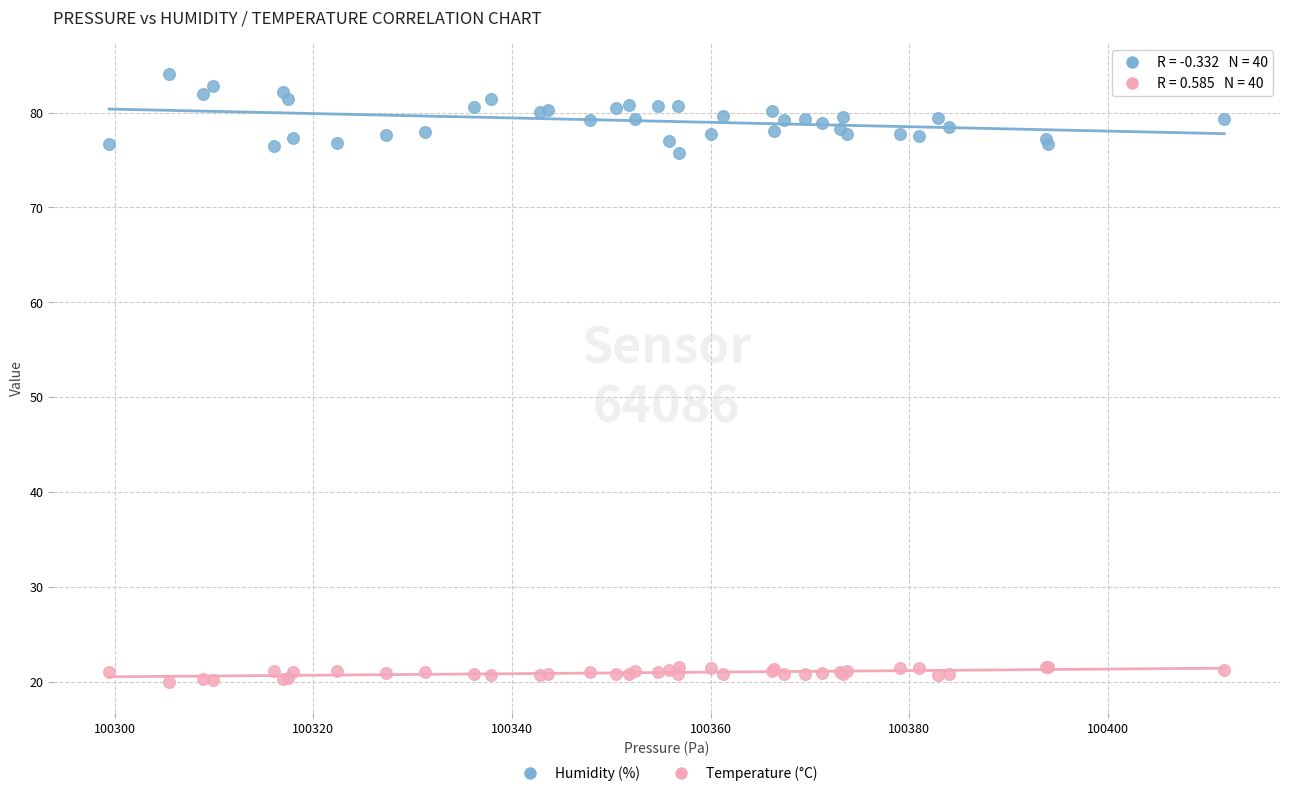

Which series contains the lowest Y value?

Temperature (°C)